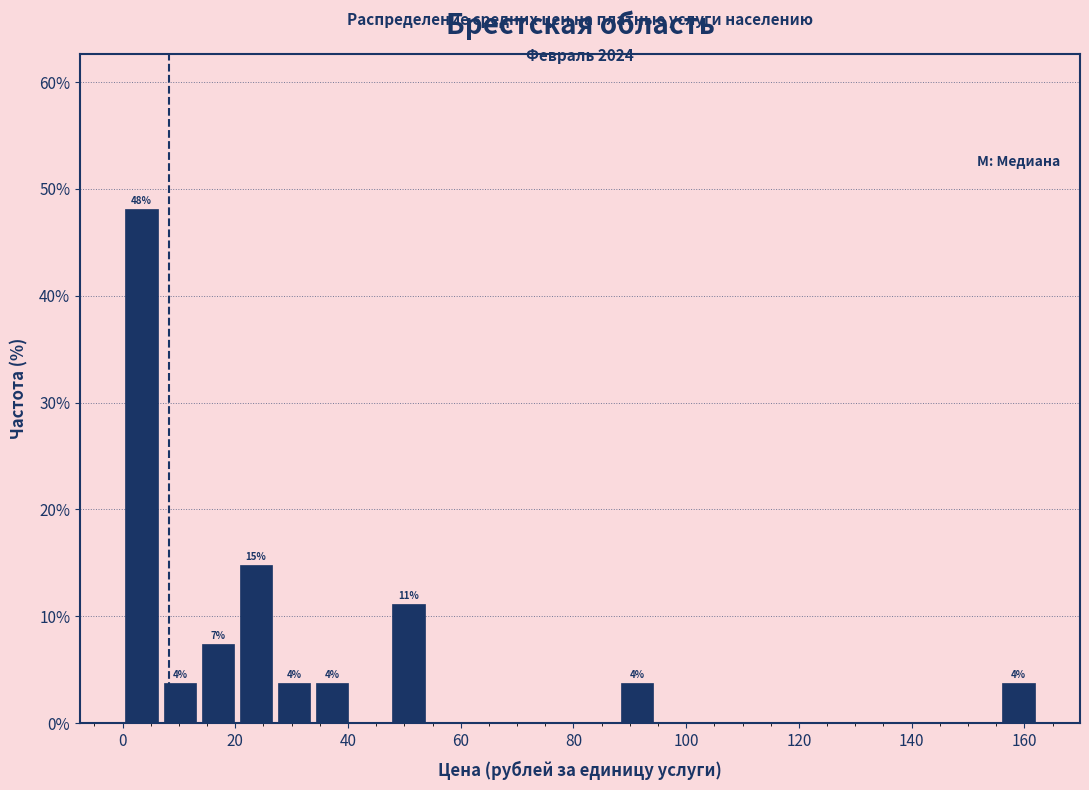

Read against the x-axis, roughly where is the centre of the tallest bar?

4